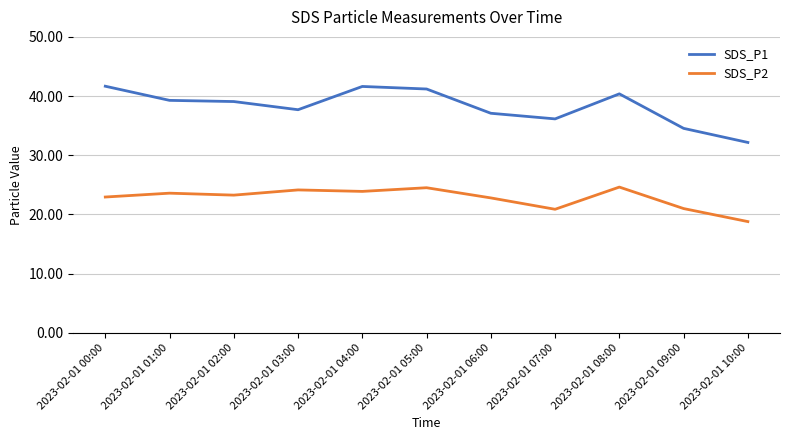

What are all the series names shown in the legend?

SDS_P1, SDS_P2